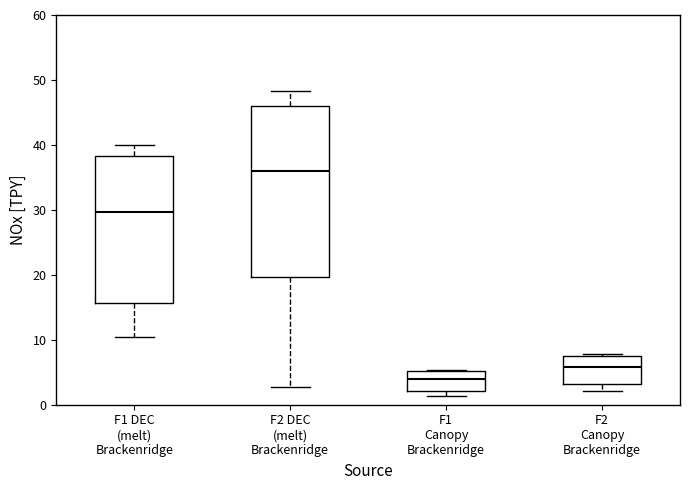

Which box's median line is the lowest?

F1 Canopy Brackenridge